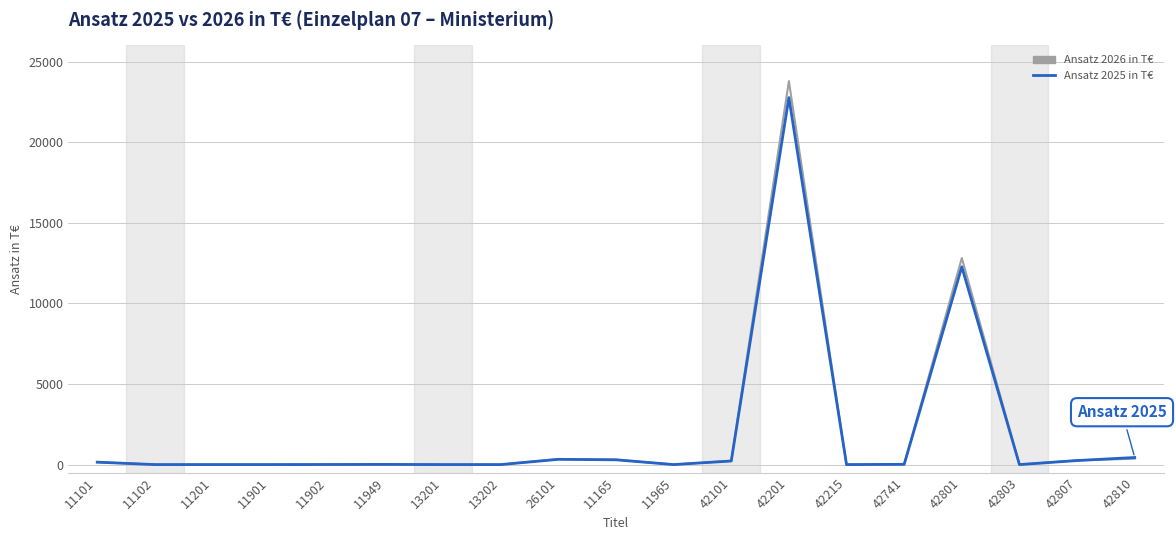

What is the difference between the Ansatz 2025 in T€ values at 42807 and 11965?

250.7